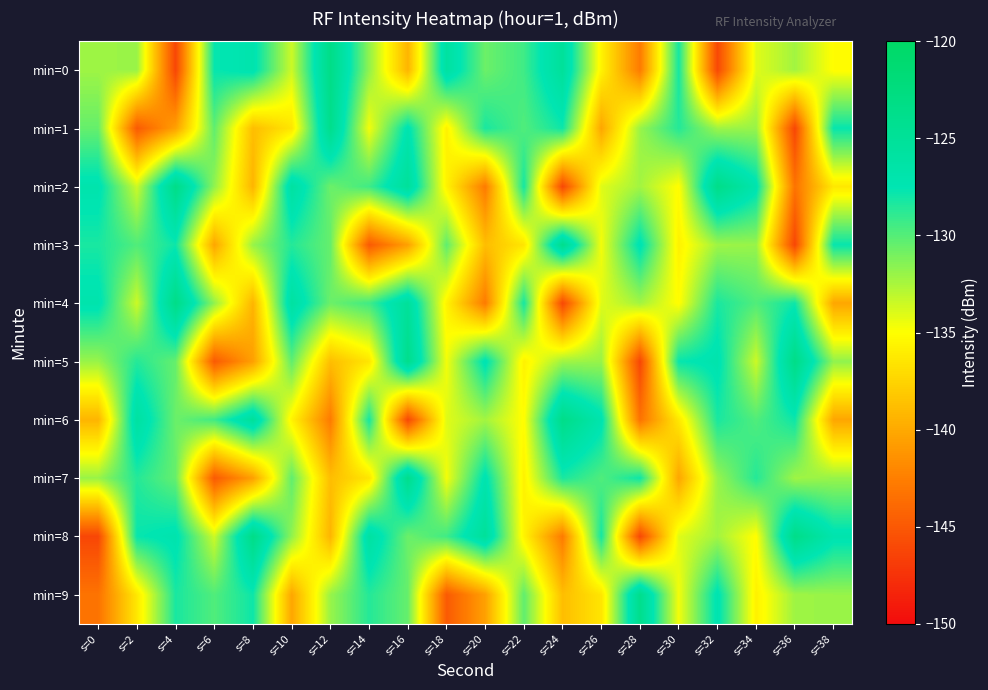

Which series has the largest range (max minus min)?

min=0